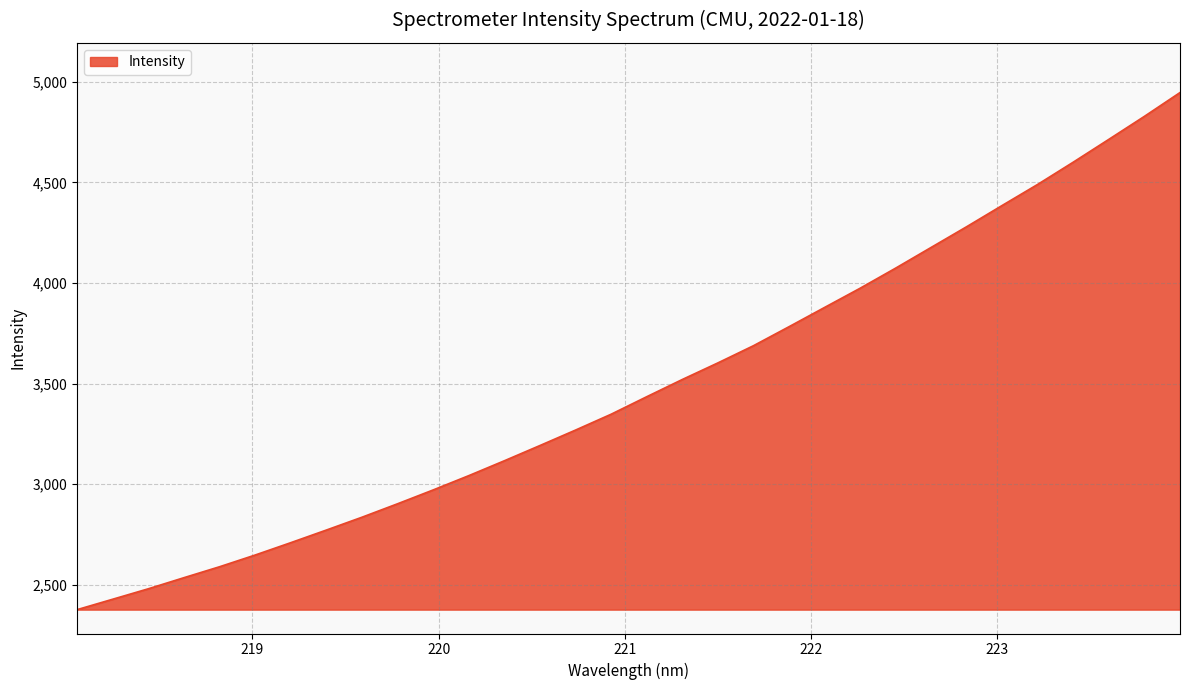

What is the greatest value displayed?

4947.2